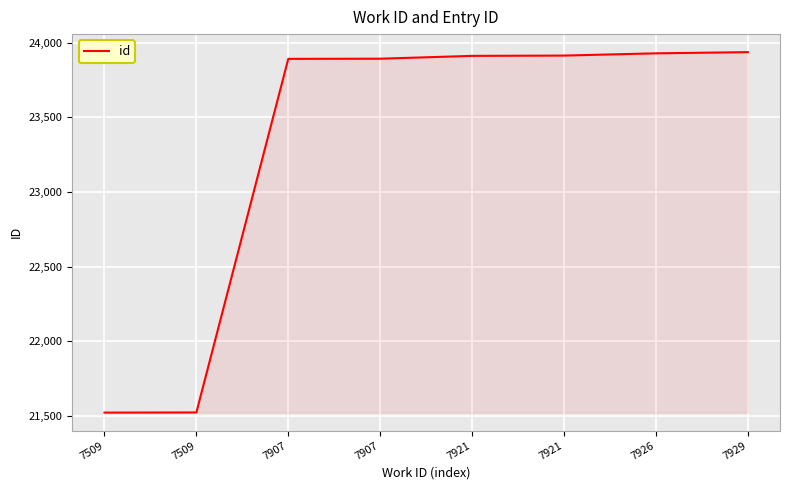

Reading left to right, transcribe all the data shown in this chart.

7509=21523	7509=21524	7907=23892	7907=23893	7921=23912	7921=23914	7926=23929	7929=23937